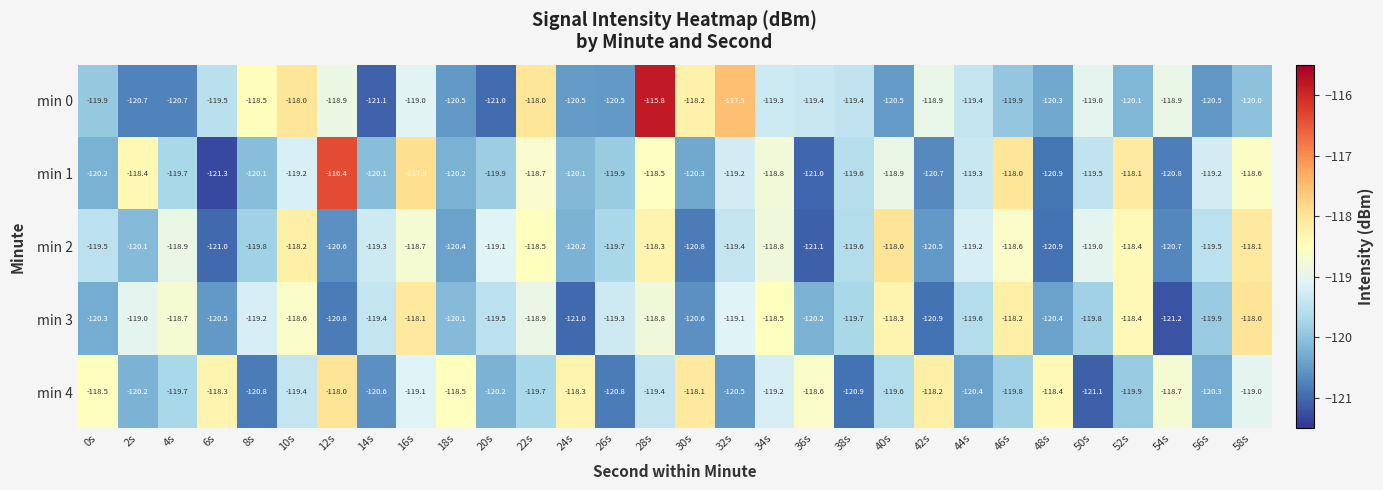

What is the total value across all series at 58s?

-593.7